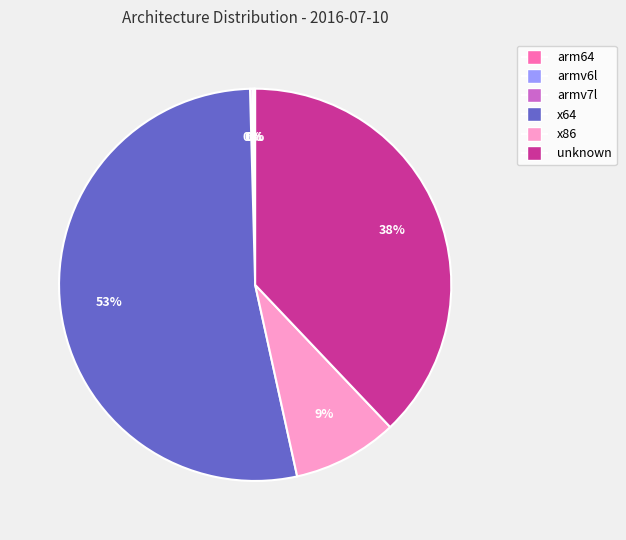

Which slice is the largest?

x64